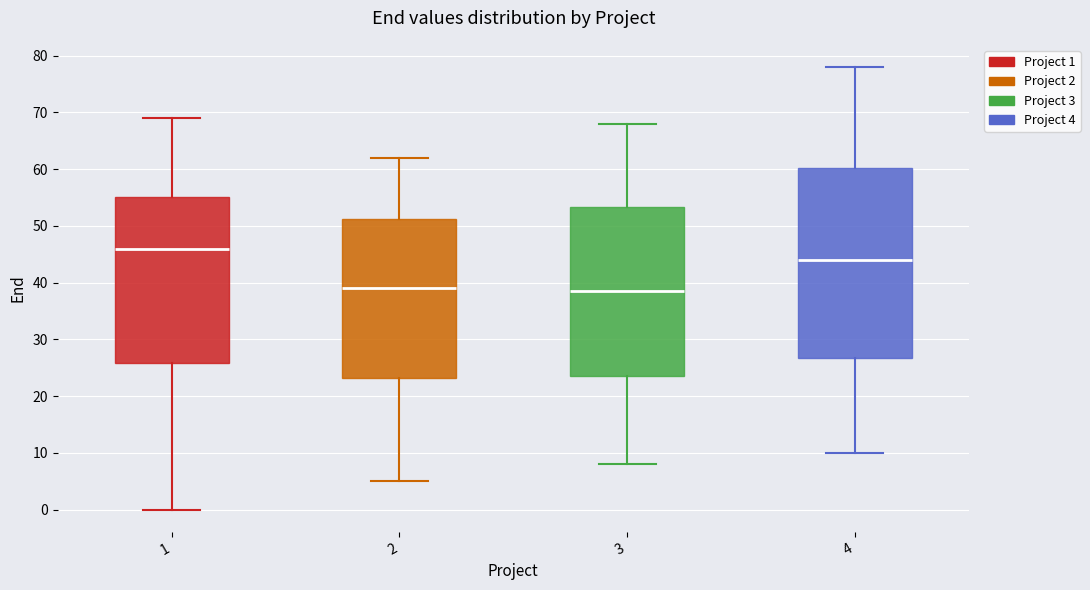

Which box's median line is the highest?

1